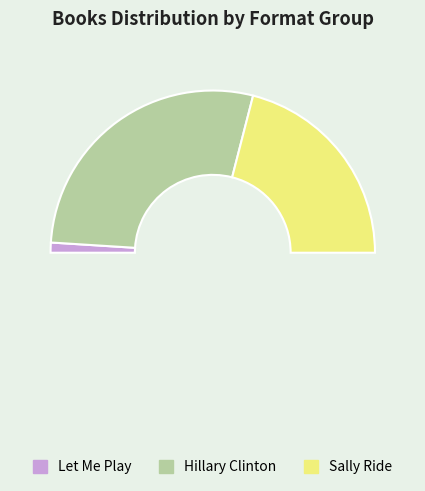

Does any single category account for the majority?

Yes